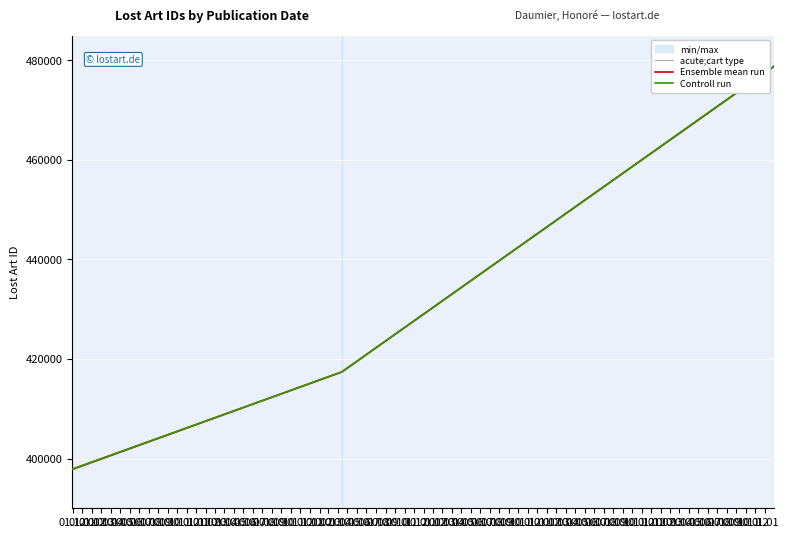

How many lines are shown in the chart?

3